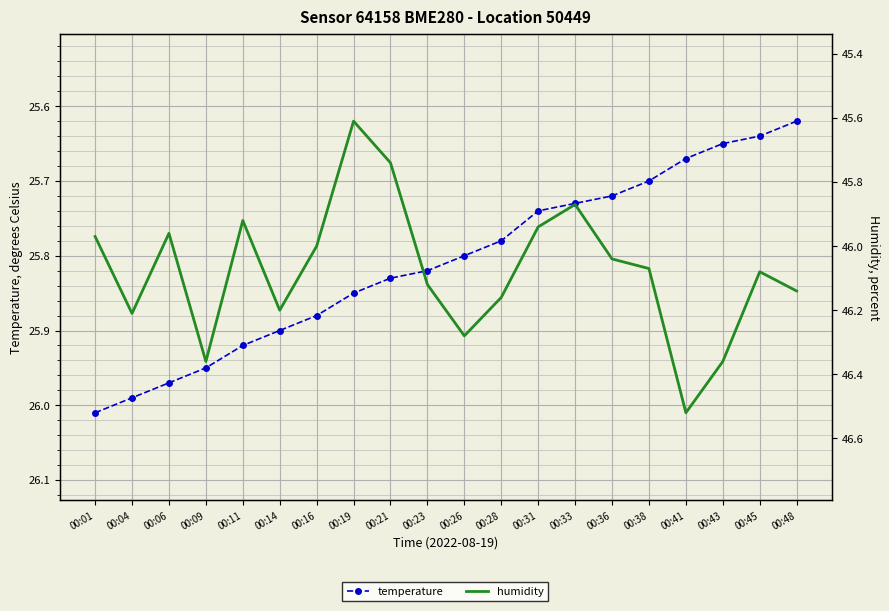

What are all the series names shown in the legend?

temperature, humidity